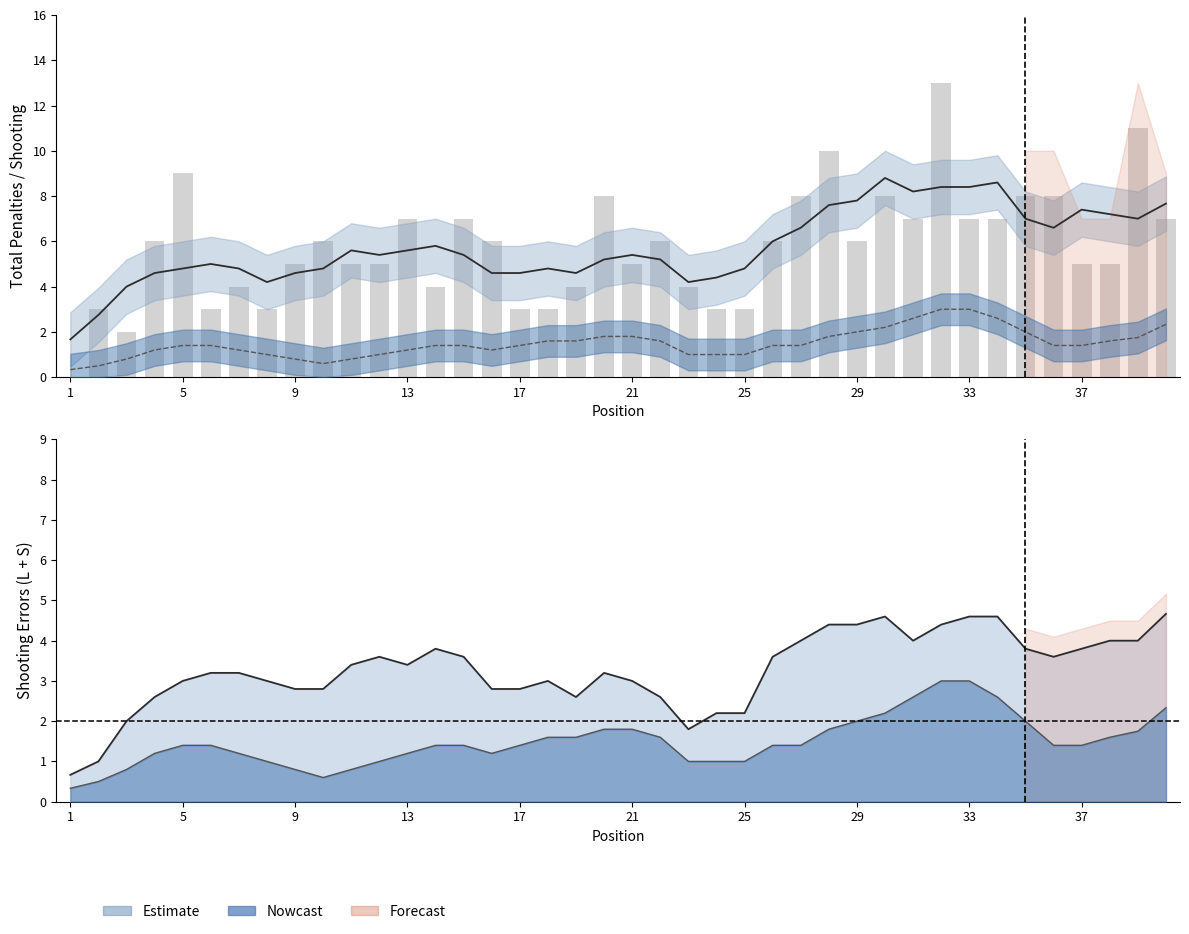

Does the chart contain any negative values?

No